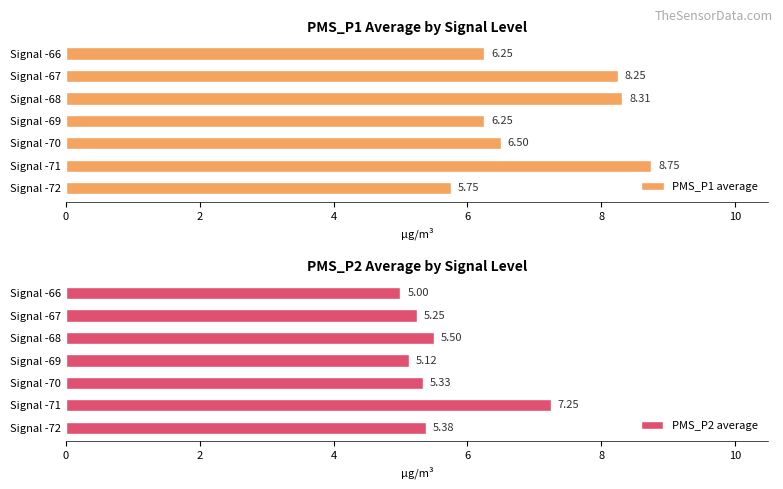

What is the average value of the PMS_P2 average series?

5.5